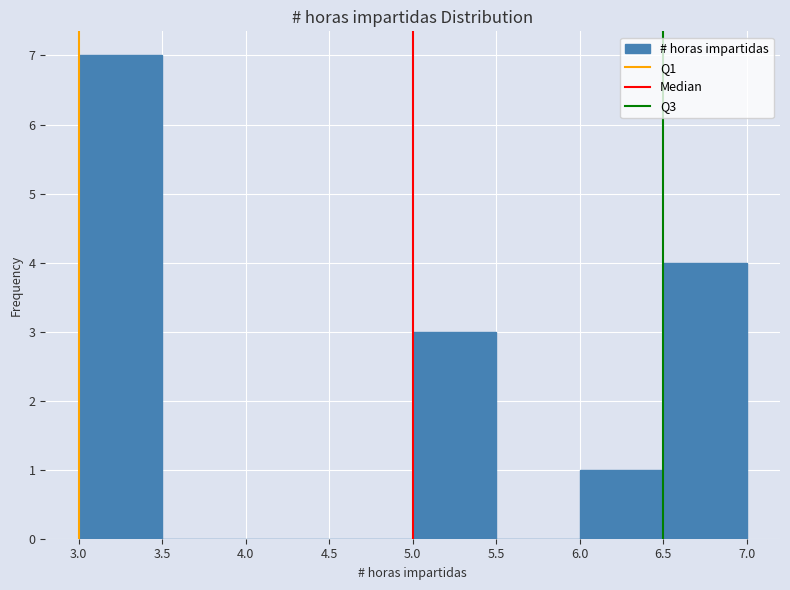

Reading left to right, list every bar in this chart as the range it spans on the x-axis followed by its height. The values are not printed on the chart, so give them approximately, as read against the axis.

3.0 to 3.5: 7
3.5 to 4.0: 0
4.0 to 4.5: 0
4.5 to 5.0: 0
5.0 to 5.5: 3
5.5 to 6.0: 0
6.0 to 6.5: 1
6.5 to 7.0: 4